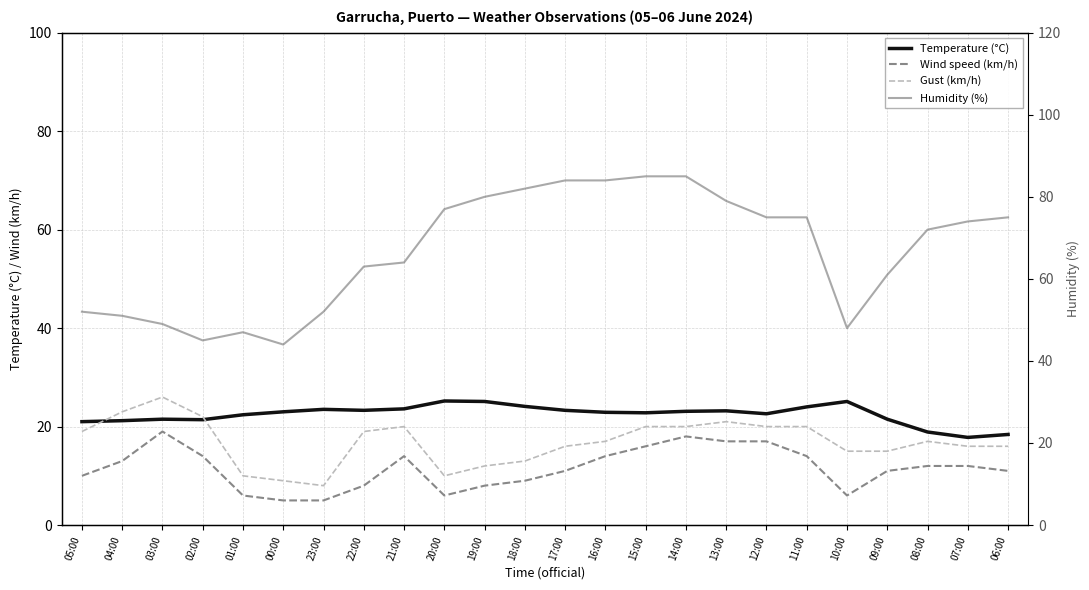

The Humidity (%) series shows 85.0 at 15:00. True or false?

True